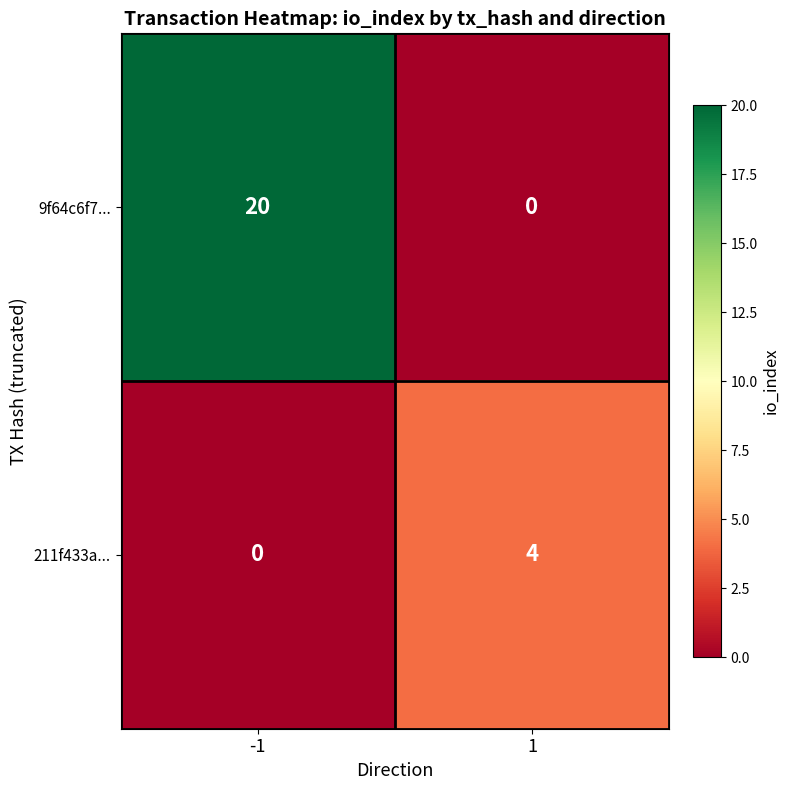

Which series has the widest spread of values?

9f64c6f7...